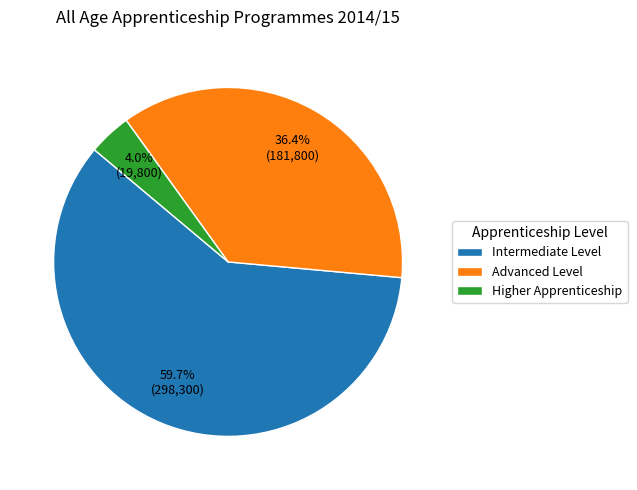

Which category has the smallest portion of the pie?

Higher Apprenticeship